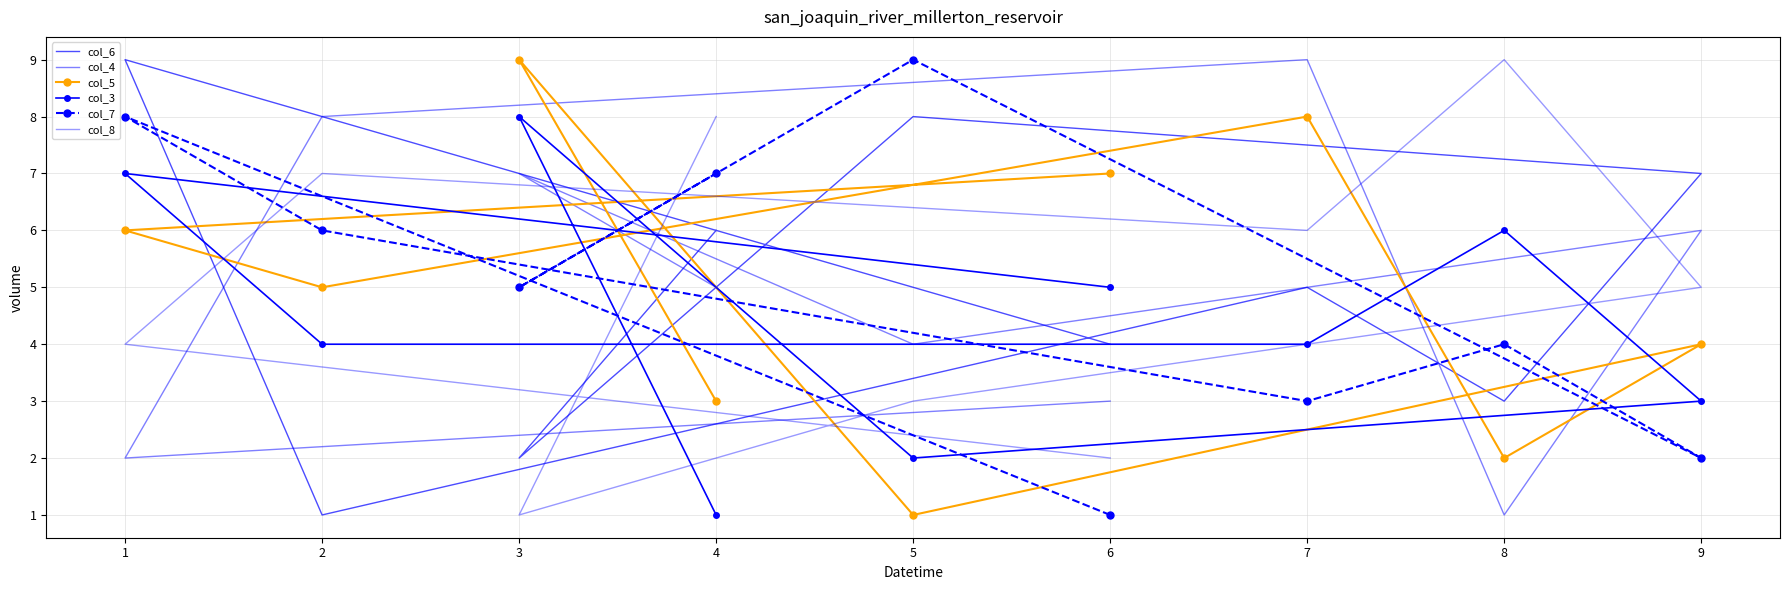

After their last crossing, which series has the higher values: col_8 or col_3?

col_8